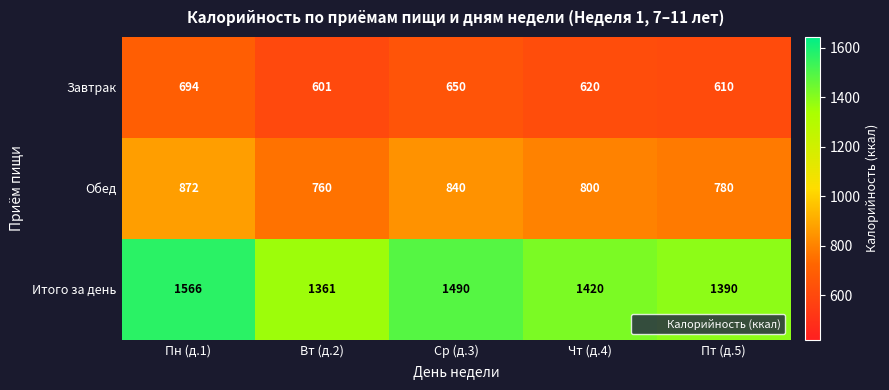

List the series in order of their overall mean, highest first.

Итого за день, Обед, Завтрак